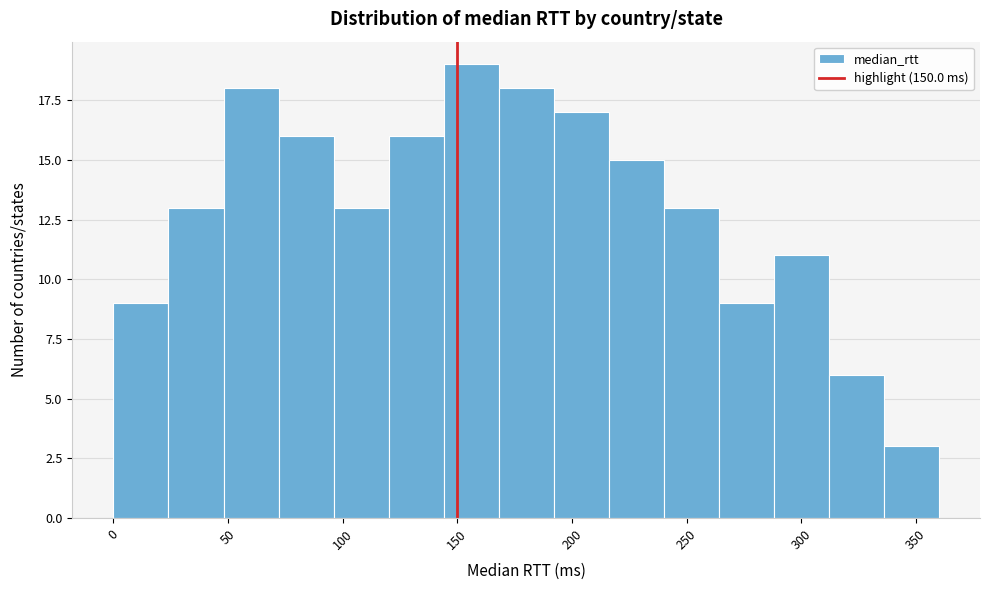

Reading left to right, list every bar in this chart as the range it spans on the x-axis followed by its height. Neither the bar edges nor the heights are printed on the chart, so give them approximately, as read against the axes.

0 to 24: 9
24 to 48: 13
48 to 72: 18
72 to 96: 16
96 to 120: 13
120 to 144: 16
144 to 168: 19
168 to 192: 18
192 to 216: 17
216 to 240: 15
240 to 264: 13
264 to 288: 9
288 to 312: 11
312 to 336: 6
336 to 360: 3